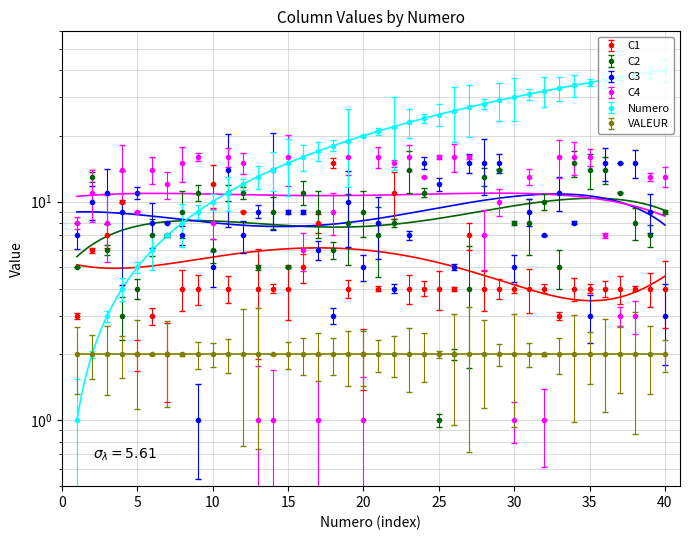

How many interior local peaks does the C1 series have?

7